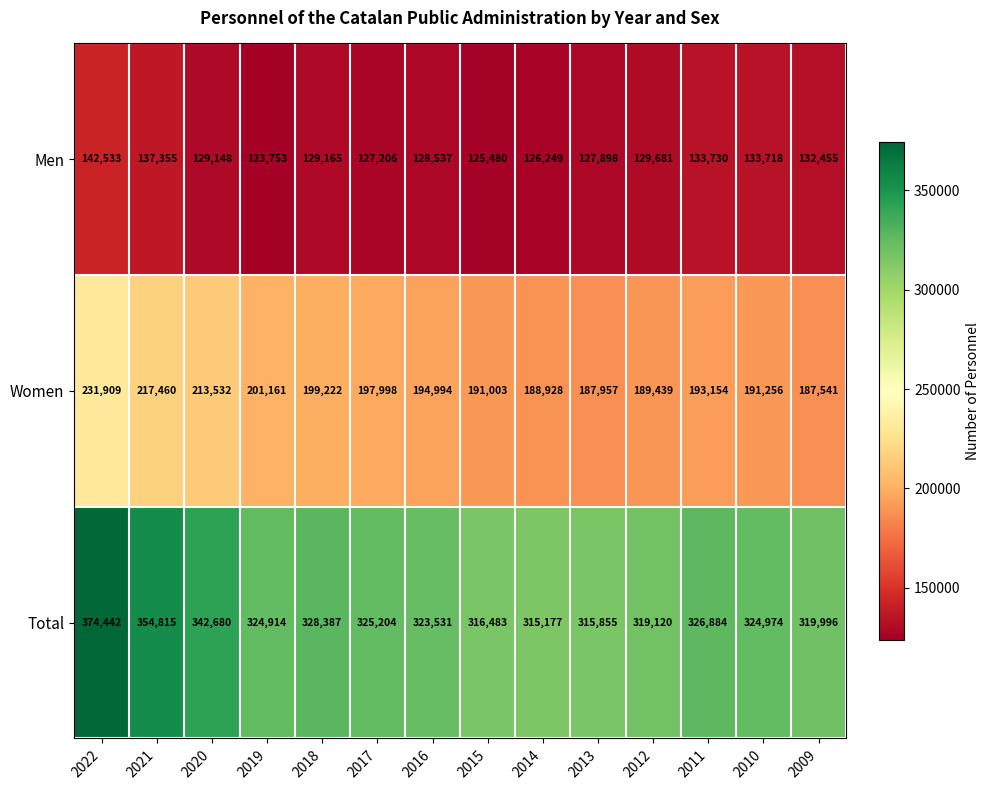

Is it true that Men equals 126249 at 2014?

True